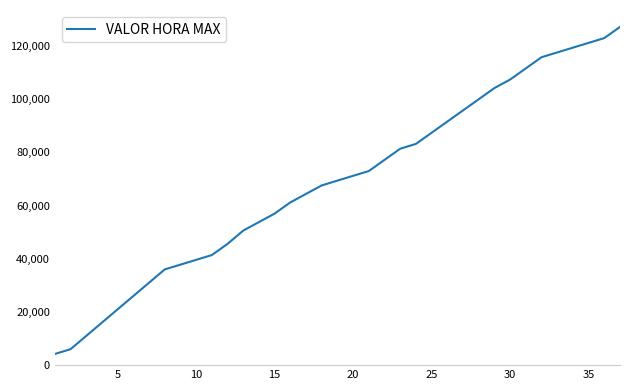

What is the difference between the second highest and minimum values?

118800